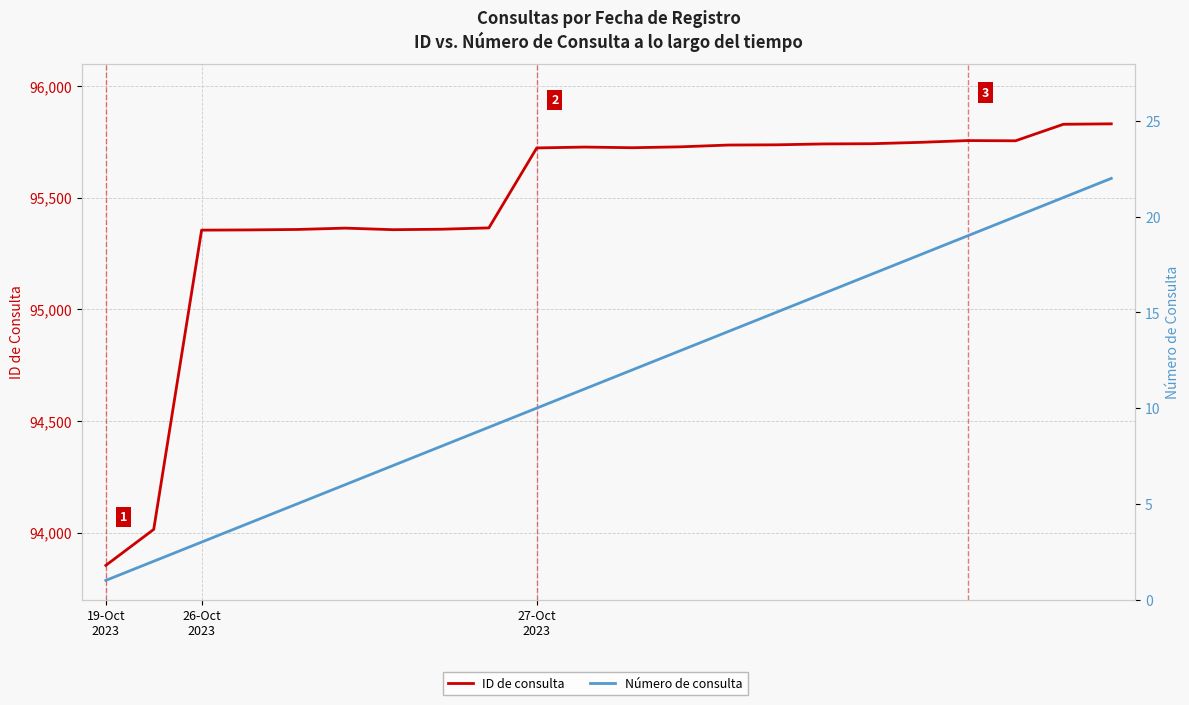

List the series in order of their overall mean, lowest first.

Número de consulta, ID de consulta